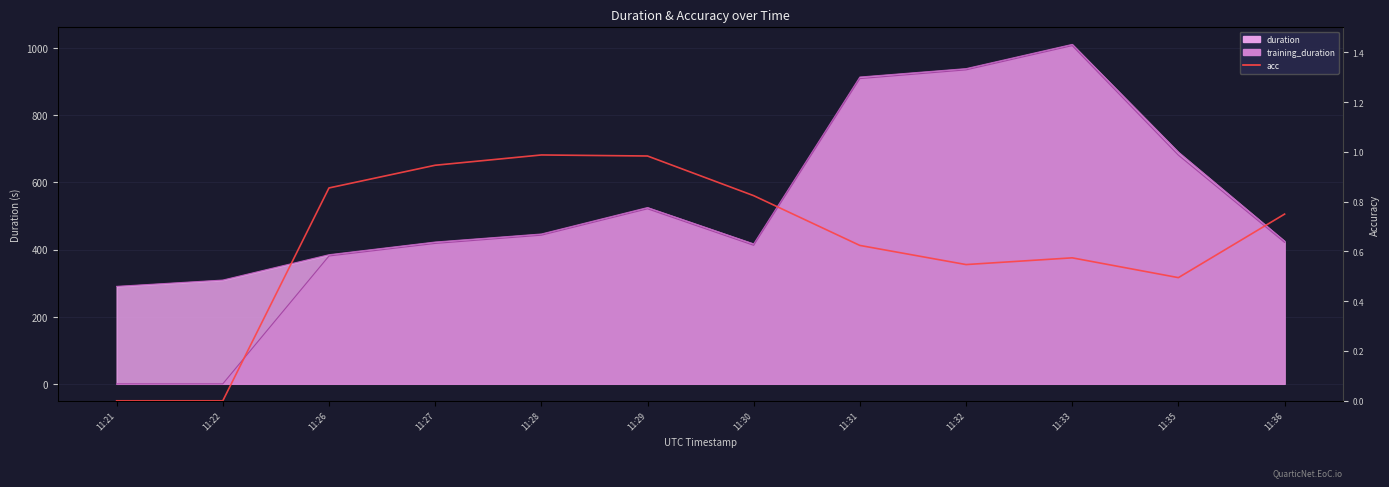

At which category does the data reach its first local valley?

11:32